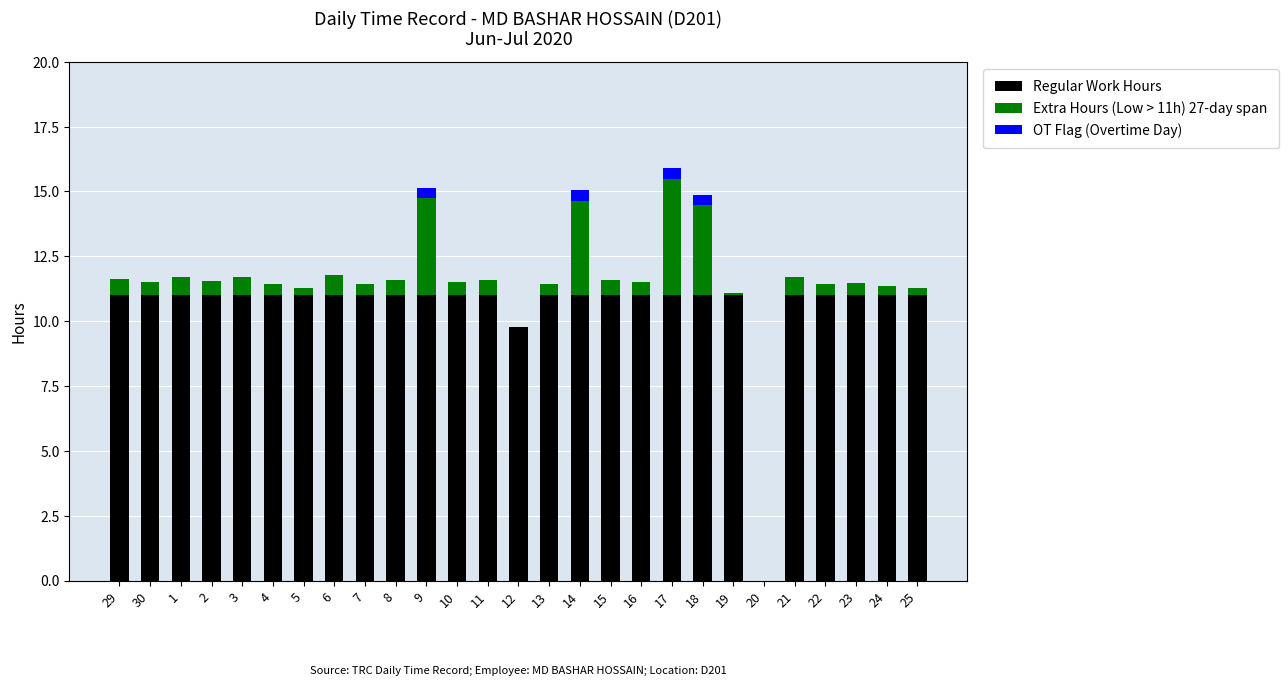

What is the average value of the Regular Work Hours series?

10.5